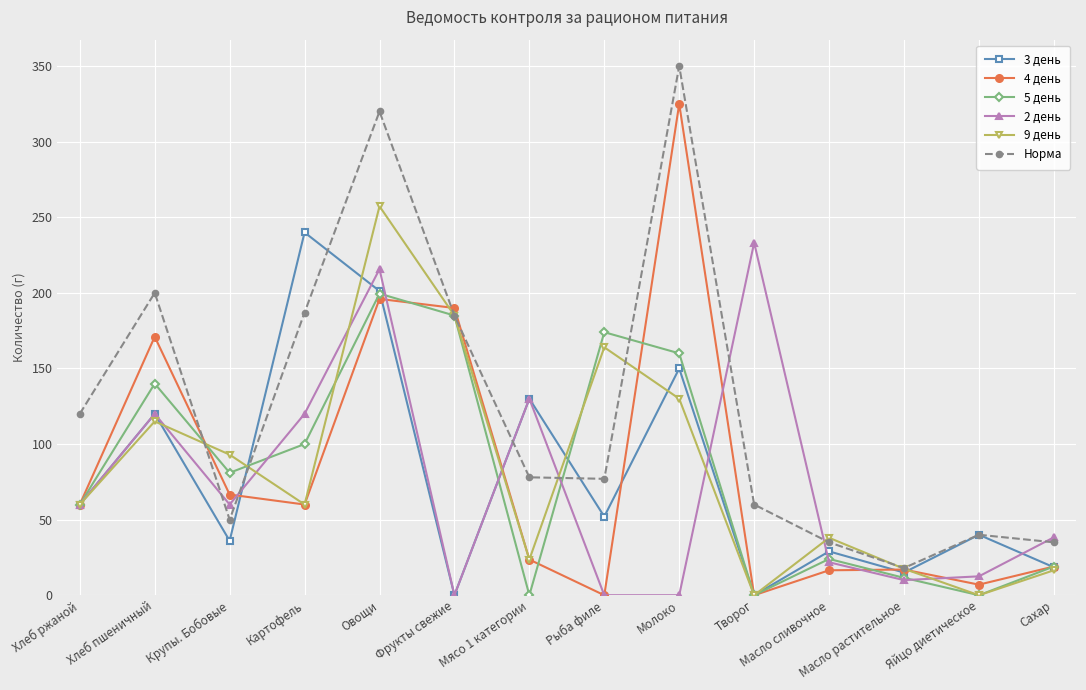

Which series has the widest spread of values?

Норма